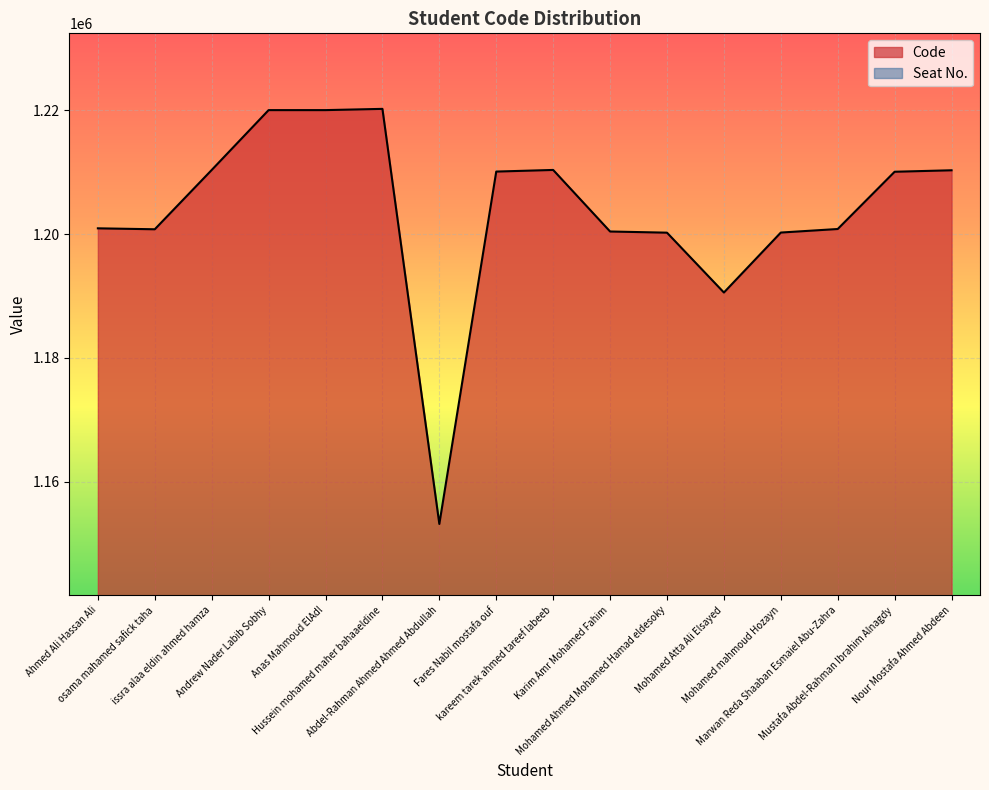

Rank the categories by value from highest to lowest.

Hussein mohamed maher bahaaeldine, Anas Mahmoud ElAdl, Andrew Nader Labib Sobhy, kareem tarek ahmed tareef labeeb, issra alaa eldin ahmed hamza, Nour Mostafa Ahmed Abdeen, Fares Nabil mostafa ouf, Mustafa Abdel-Rahman Ibrahim Alnagdy, Ahmed Ali Hassan Ali, Marwan Reda Shaaban Esmaiel Abu-Zahra, osama mahamed safick taha, Karim Amr Mohamed Fahim, Mohamed mahmoud Hozayn, Mohamed Ahmed Mohamed Hamad eldesoky, Mohamed Atta Ali Elsayed, Abdel-Rahman Ahmed Ahmed Abdullah